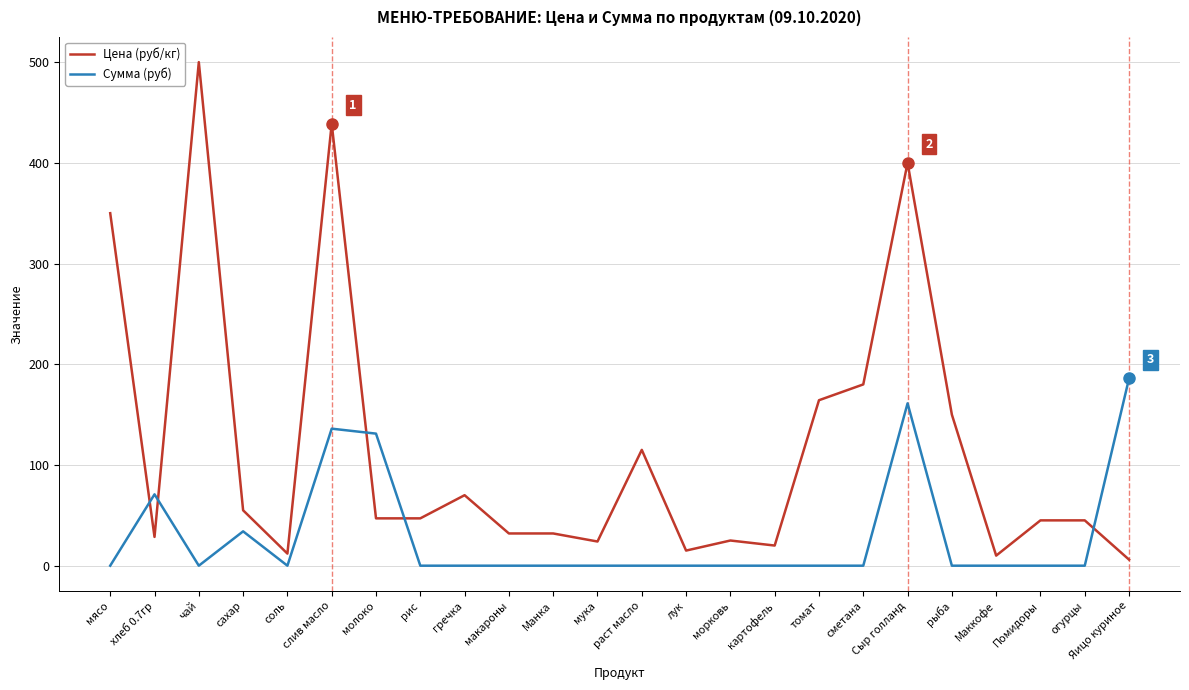

After their last crossing, which series has the higher values: Цена (руб/кг) or Сумма (руб)?

Сумма (руб)